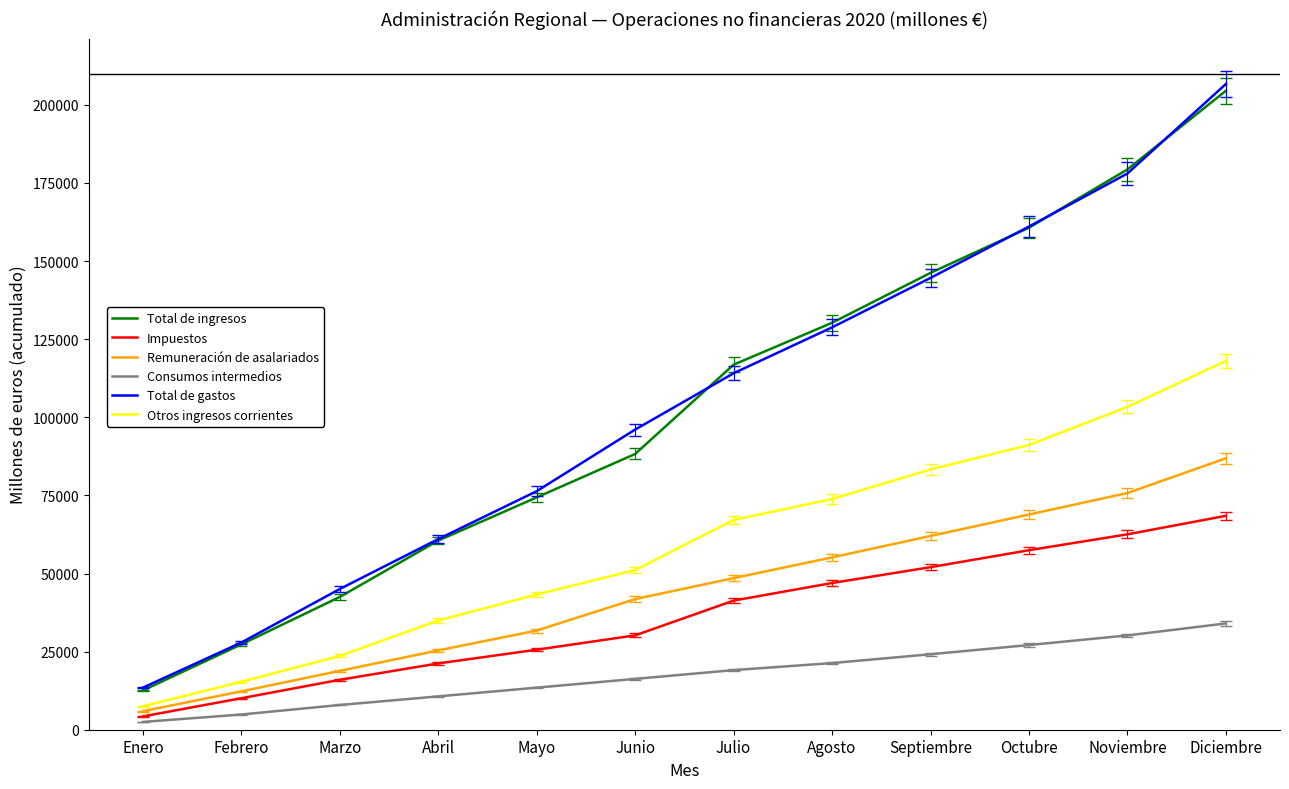

Reading left to right, list all the values displayed in this chart.

Total de ingresos: 12595	27324	42507	60545	74368	88261	116848	130256	146224	160691	179337	204514
Impuestos: 4271	10082	15986	21224	25609	30206	41328	46960	52028	57460	62544	68465
Remuneración de asalariados: 5938	12287	18849	25391	31748	41818	48524	55154	62015	68885	75754	86880
Consumos intermedios: 2494	4870	7919	10671	13474	16270	19080	21332	24160	27109	30183	34021
Total de gastos: 13466	27920	45049	61029	76353	96083	114104	128787	144615	161053	178034	206682
Otros ingresos corrientes: 7510	15359	23636	34979	43301	51122	67140	73850	83329	91147	103326	118049